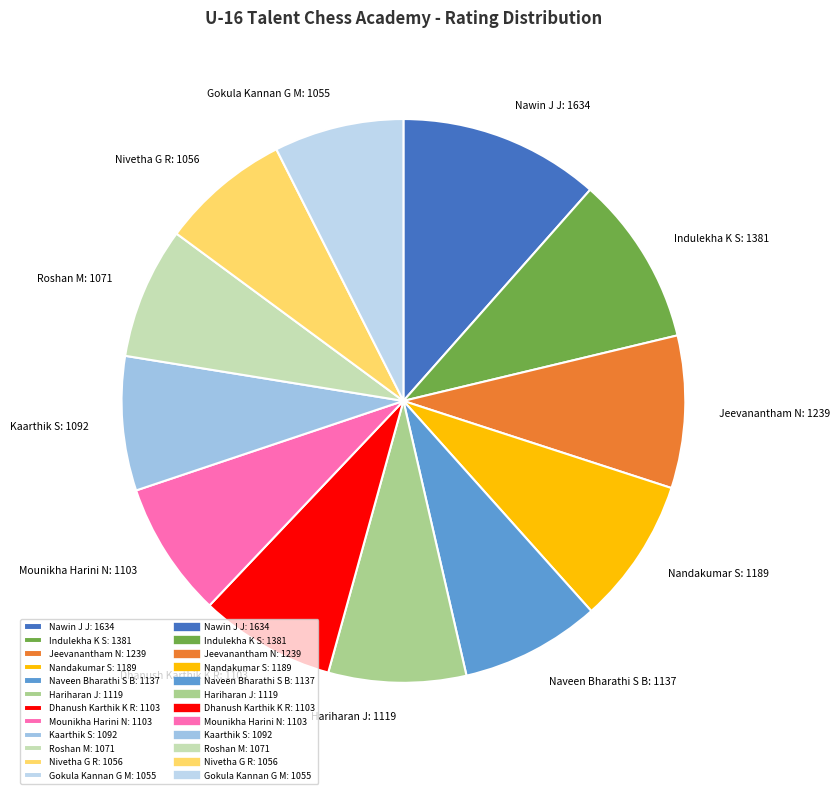

Approximately how many times larger is the value at Naveen Bharathi S B: 1137 compared to Nivetha G R: 1056?

1.1